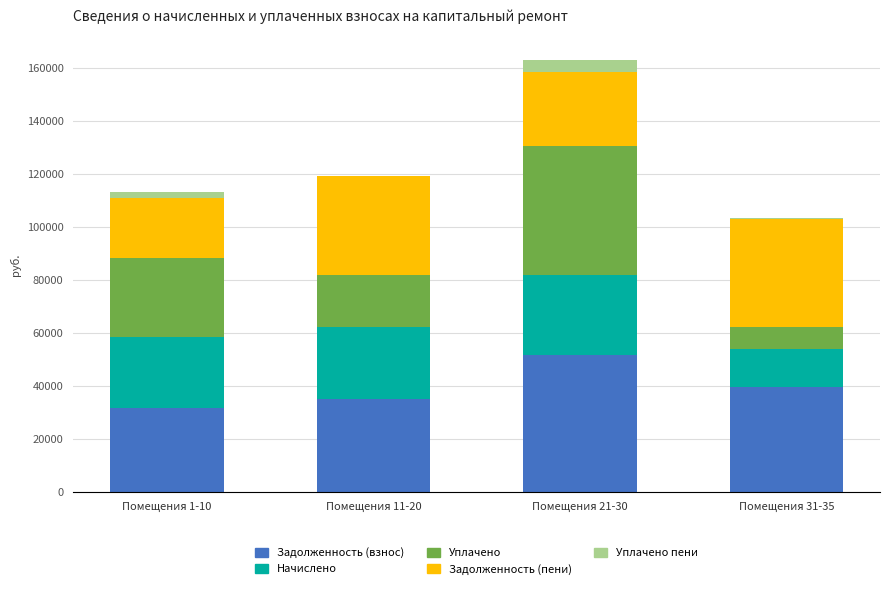

At which category is the sum across all series the highest?

Помещения 21-30